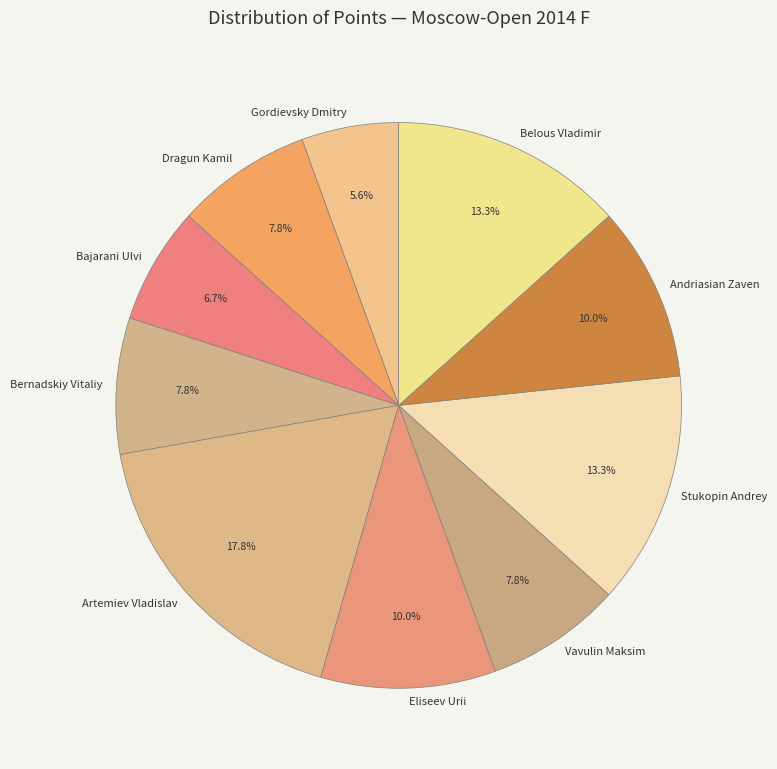

Is the sum of Gordievsky Dmitry and Bajarani Ulvi greater than half?

No